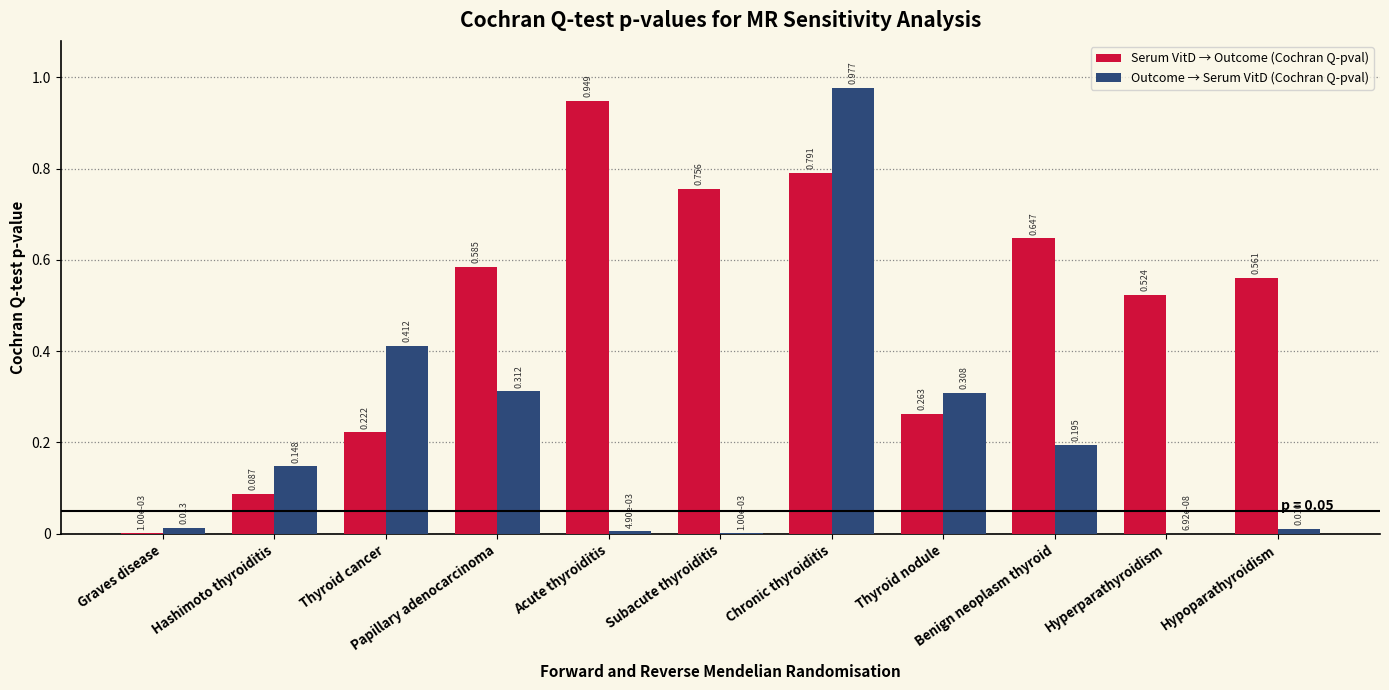

Which series has the largest total across all categories?

Serum VitD → Outcome (Cochran Q-pval)